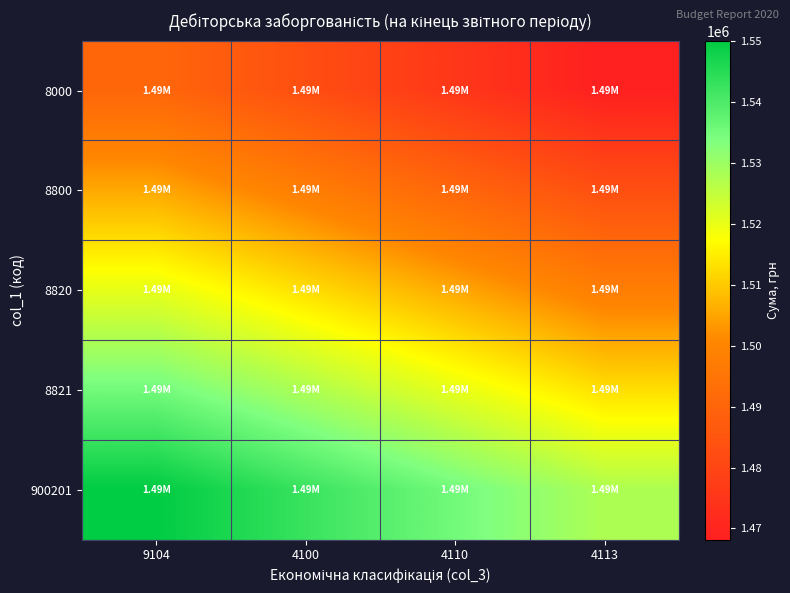

Rank the series by their maximum value, from highest to lowest.

900201, 8821, 8820, 8800, 8000